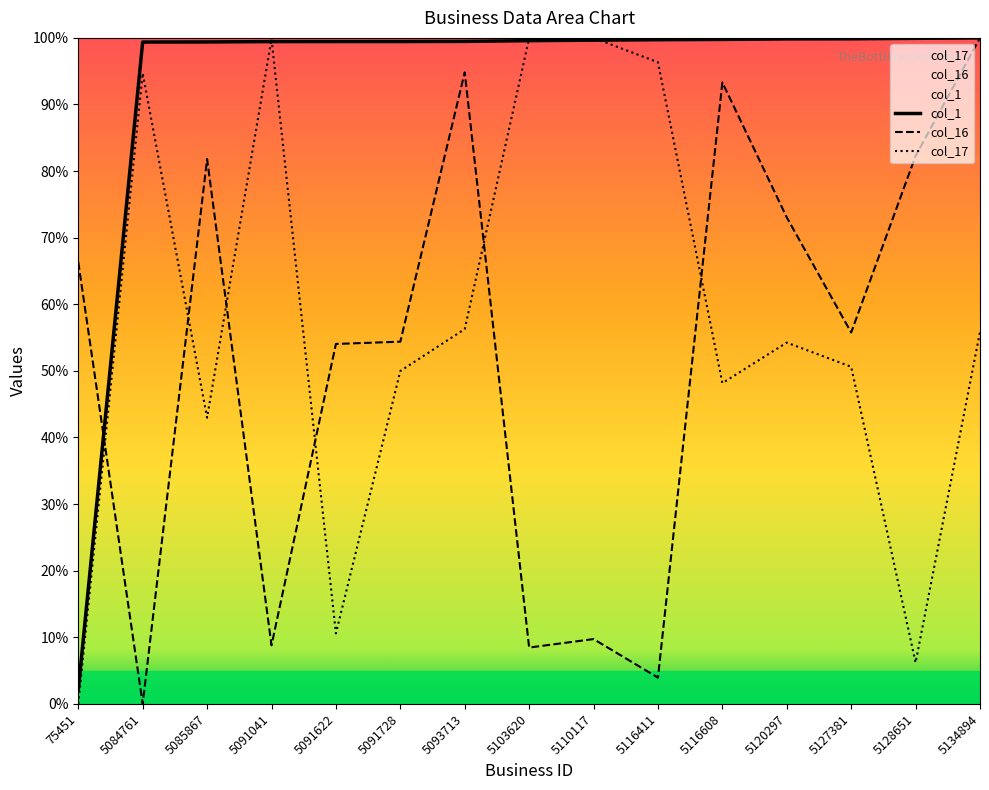

What is the value of the col_17 point at the 10th from the left?

96.3